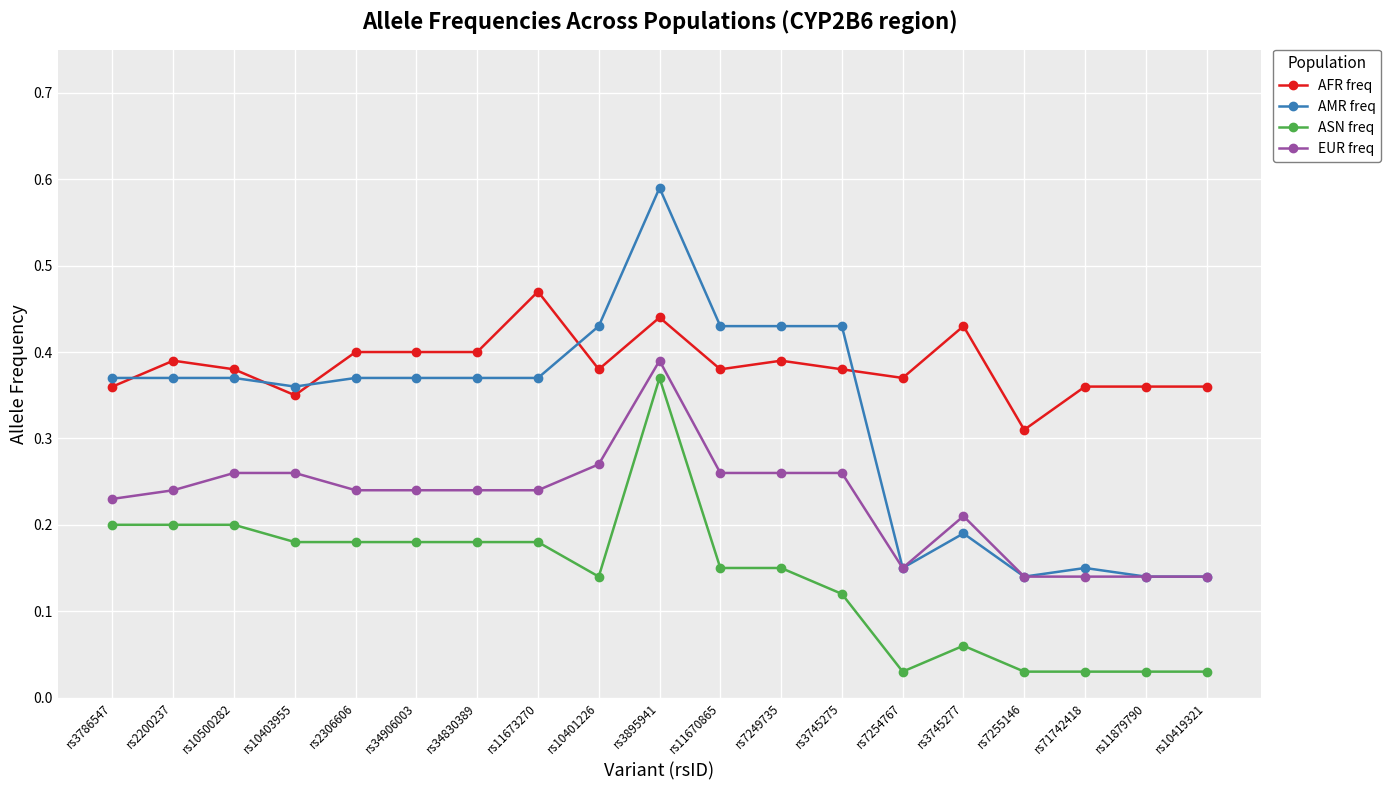

What is the label of the 16th point from the right?

rs10403955